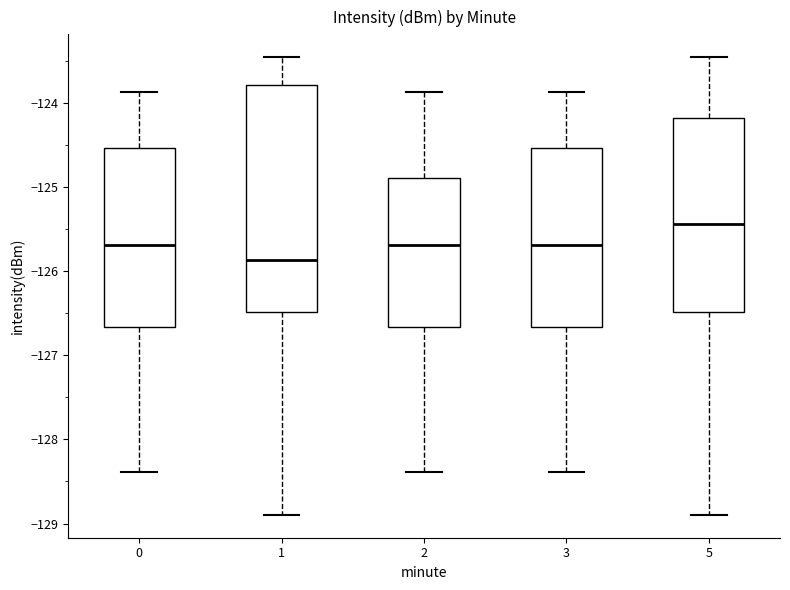

Comparing the boxes themselves (not the whiskers), which one is the tallest?

1